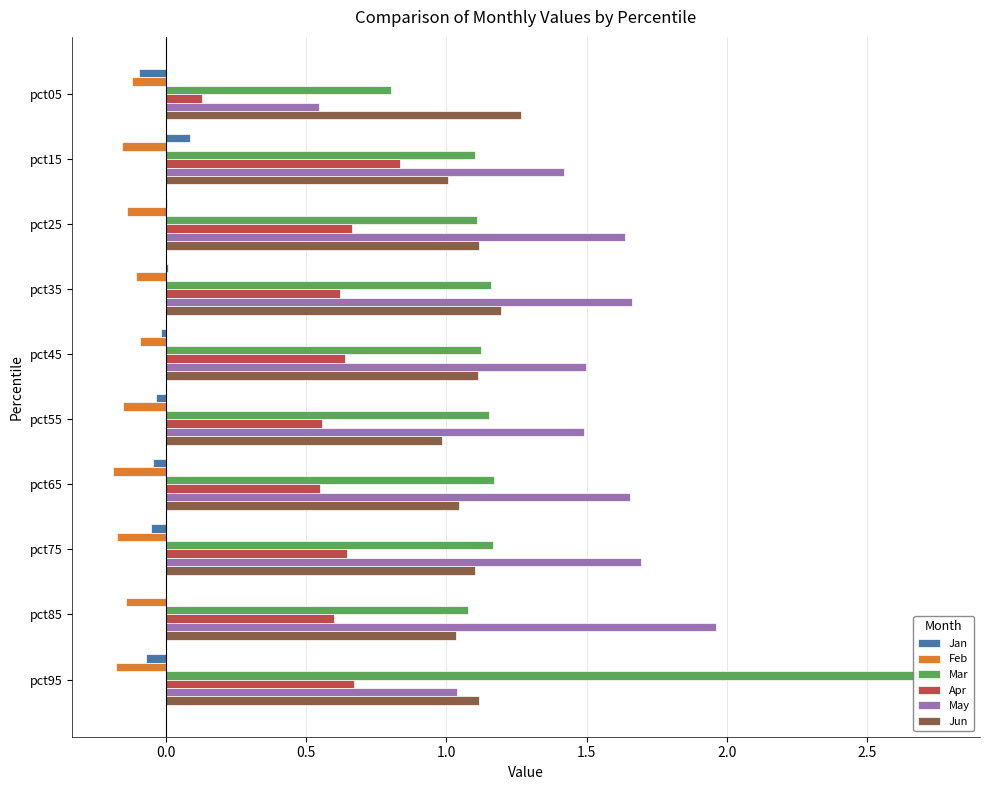

How many values in the May series exceed 1?

9